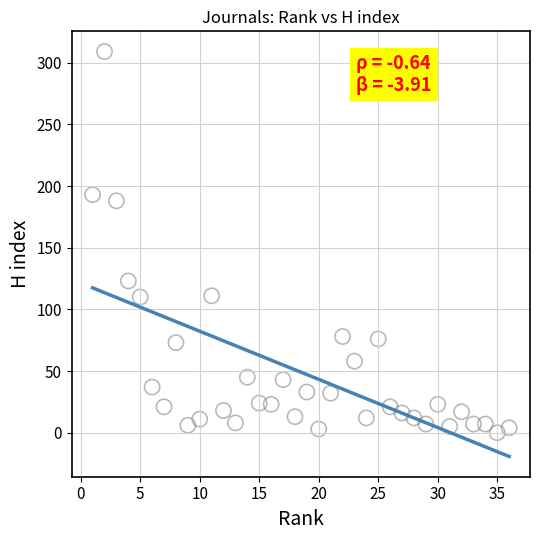

What is the range of X values (max minus min)?

35